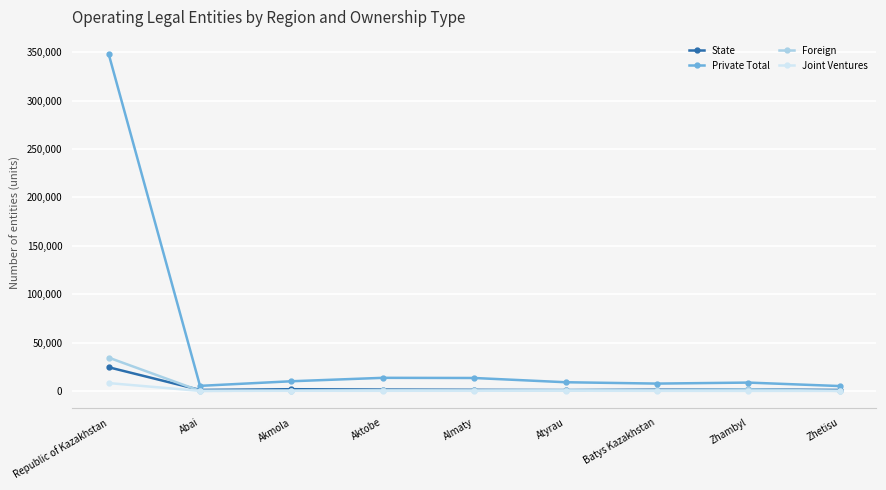

What is the highest value of the Joint Ventures series?

8166